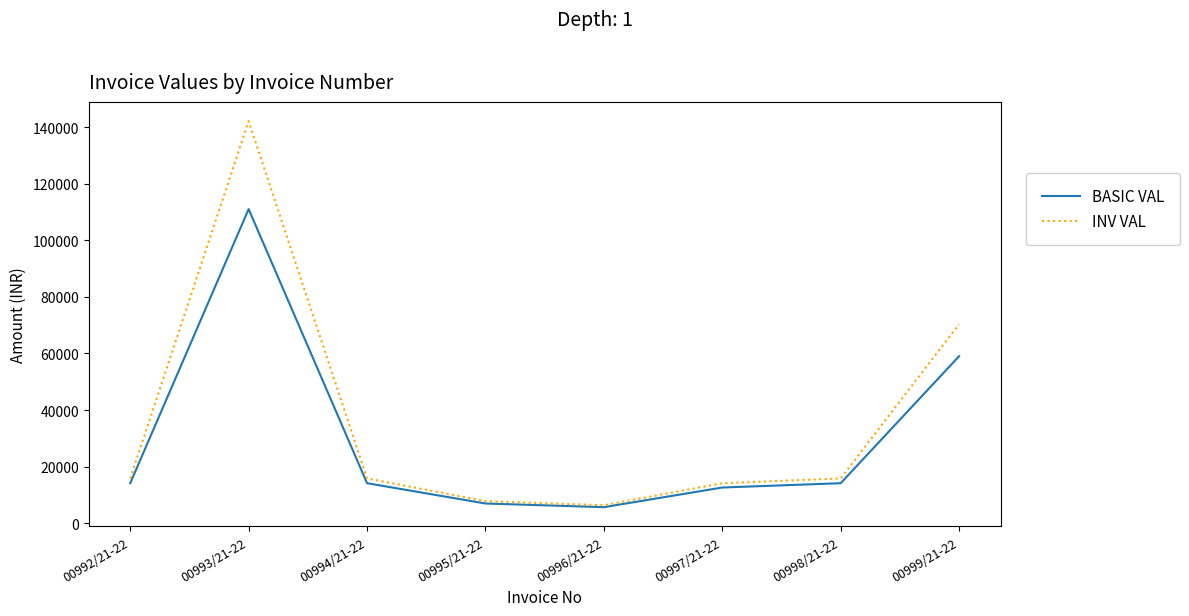

Which series has the widest spread of values?

INV VAL